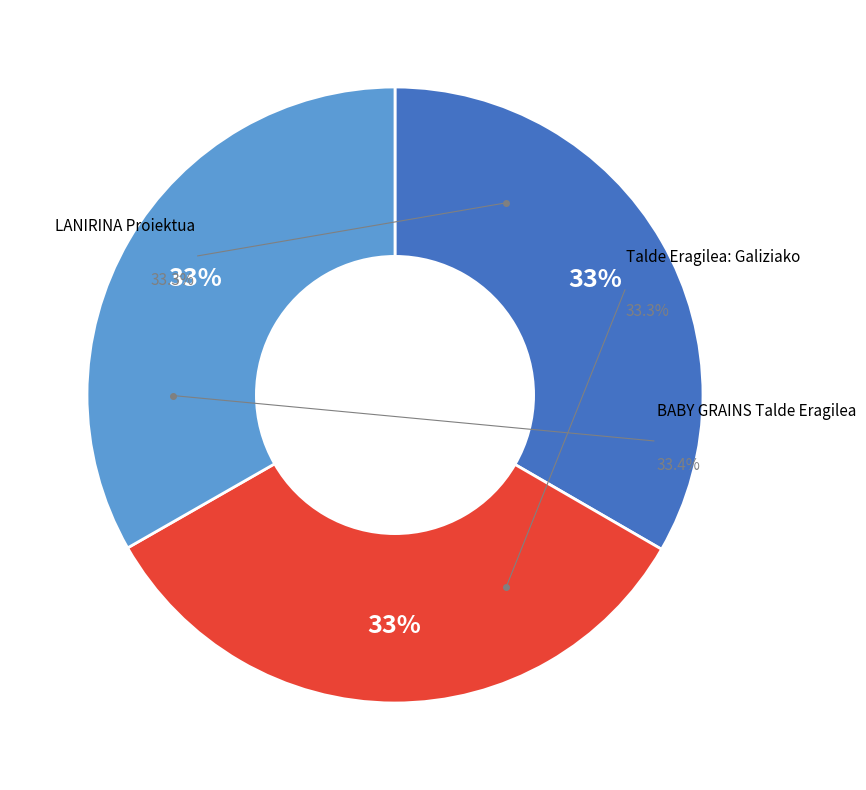

Is LANIRINA Proiektua the majority of the pie?

No